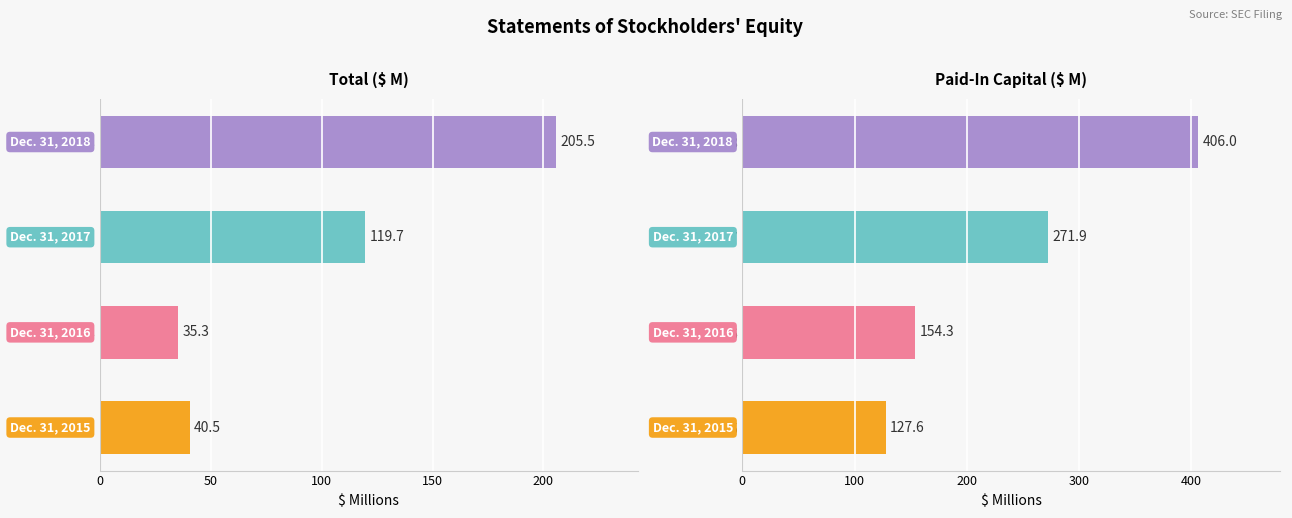

What is the sum of all Paid-In Capital ($ M) values?

959.8